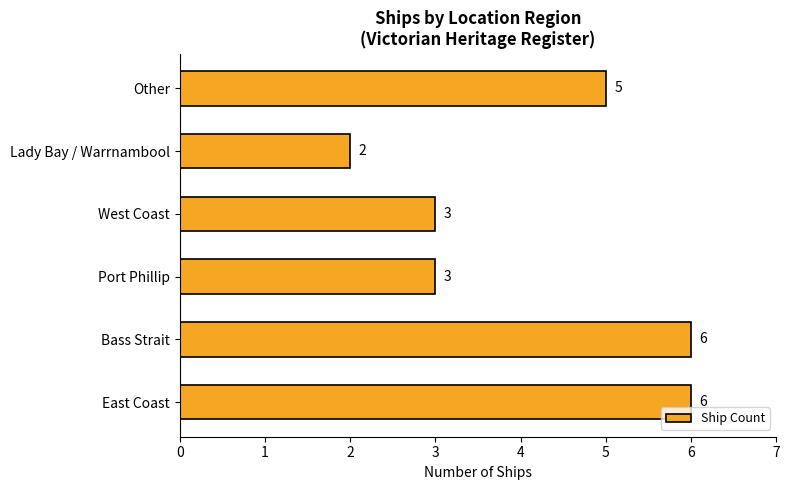

The chart shows a value of 6 at Bass Strait. True or false?

True